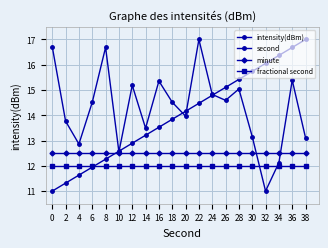

Which series has the widest spread of values?

intensity(dBm)